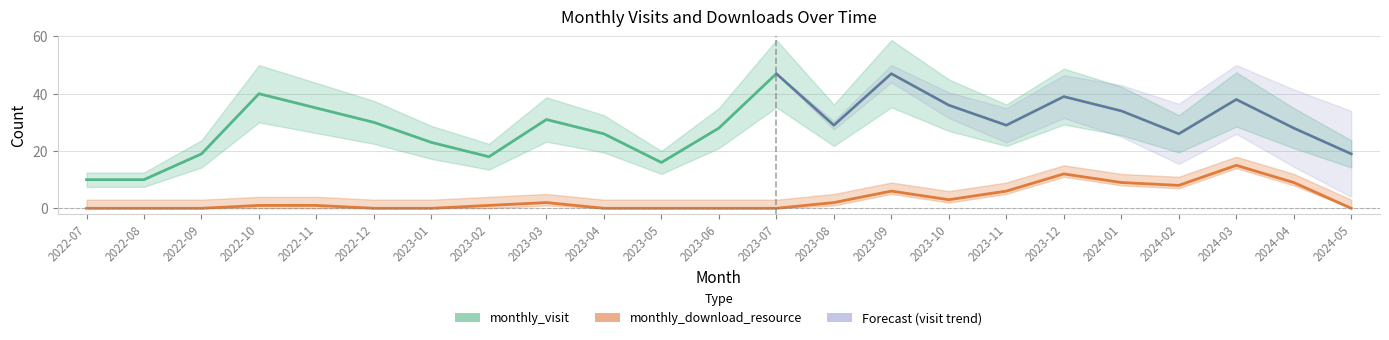

How many interior local valleys does the monthly_visit series have?

5